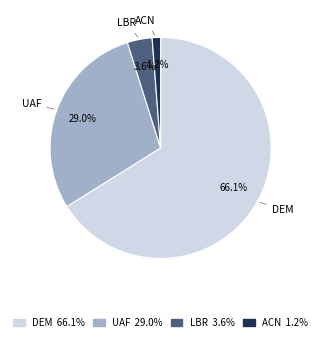

Count the number of slices in the pie.

4